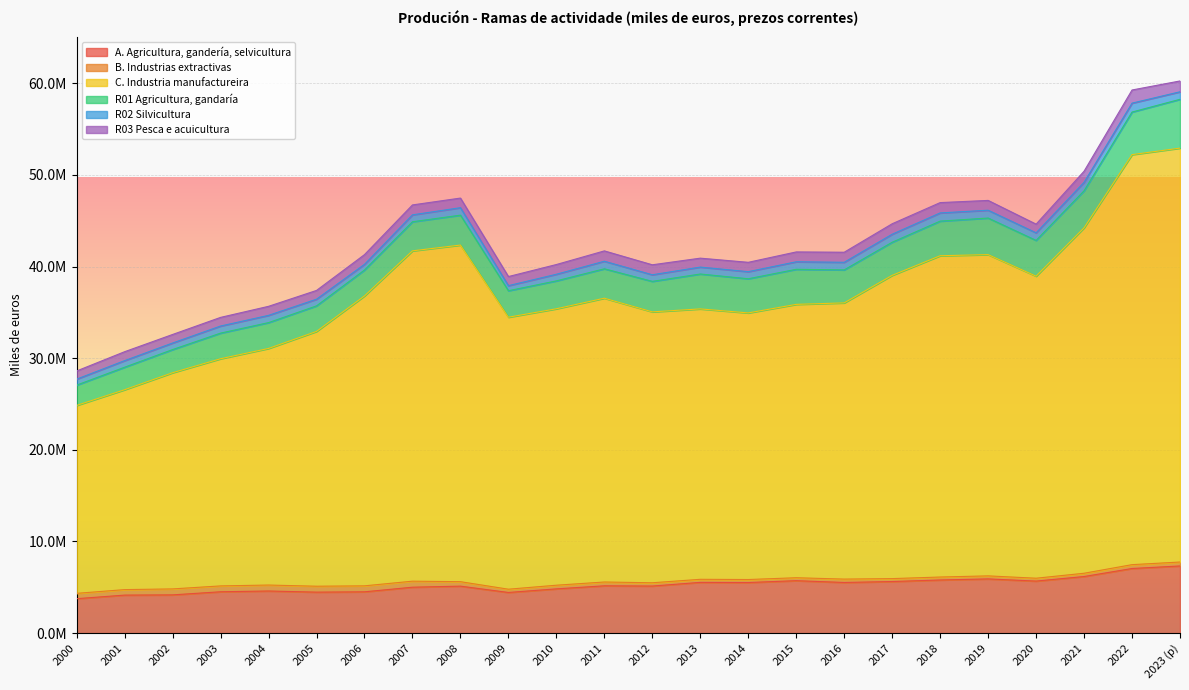

True or false: C. Industria manufactureira and R03 Pesca e acuicultura cross at least once.

False